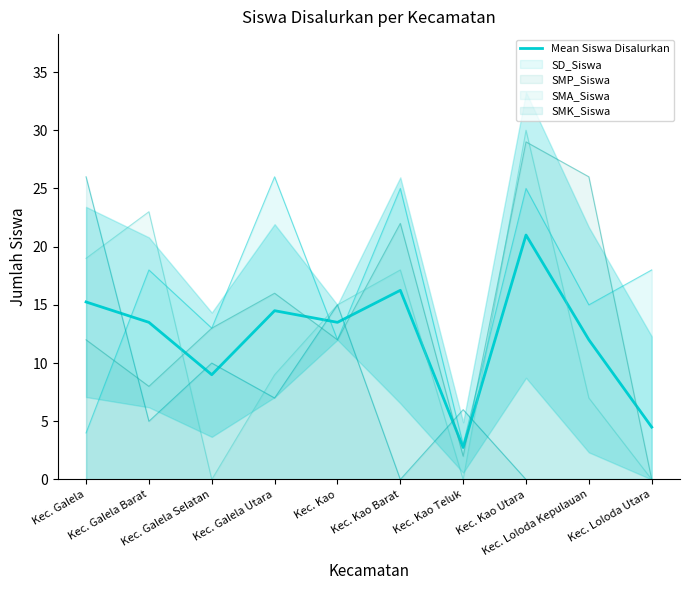

Rank the categories by value from lowest to highest.

Kec. Kao Teluk, Kec. Loloda Utara, Kec. Galela Selatan, Kec. Loloda Kepulauan, Kec. Galela Barat, Kec. Kao, Kec. Galela Utara, Kec. Galela, Kec. Kao Barat, Kec. Kao Utara